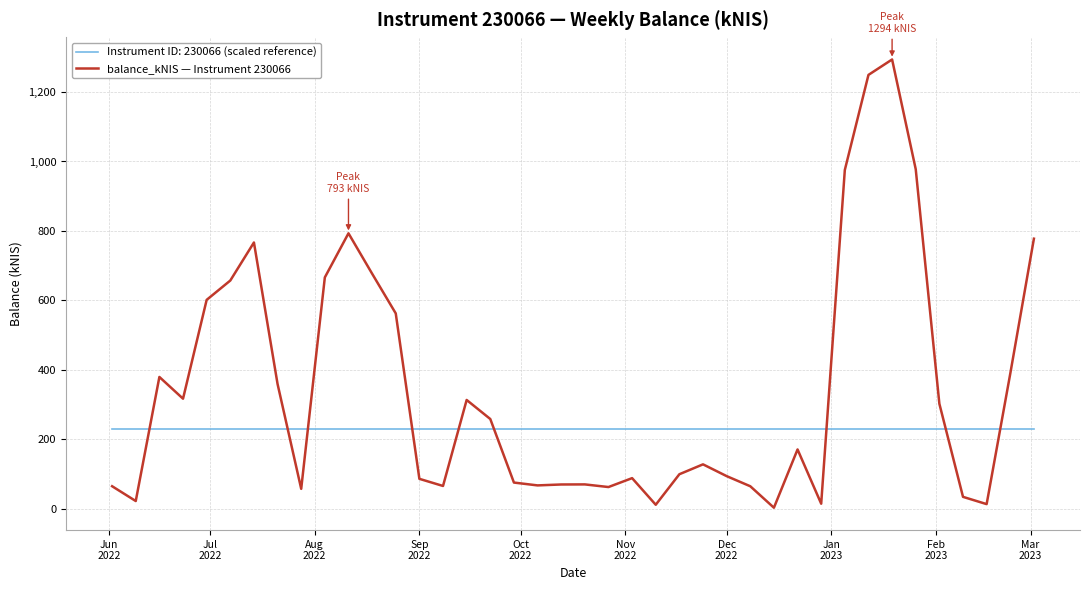

Rank the series by their average value, from highest to lowest.

balance_kNIS — Instrument 230066, Instrument ID: 230066 (scaled reference)